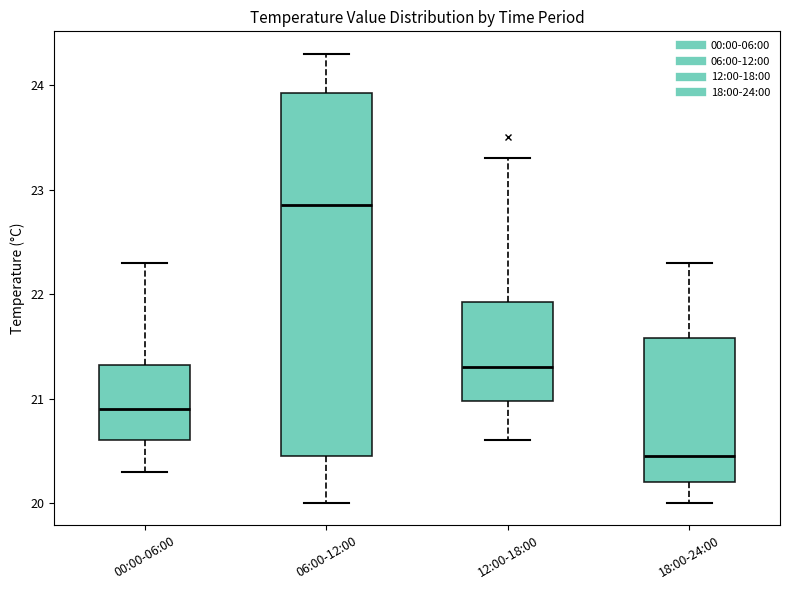

Which box has the lowest median line?

18:00-24:00